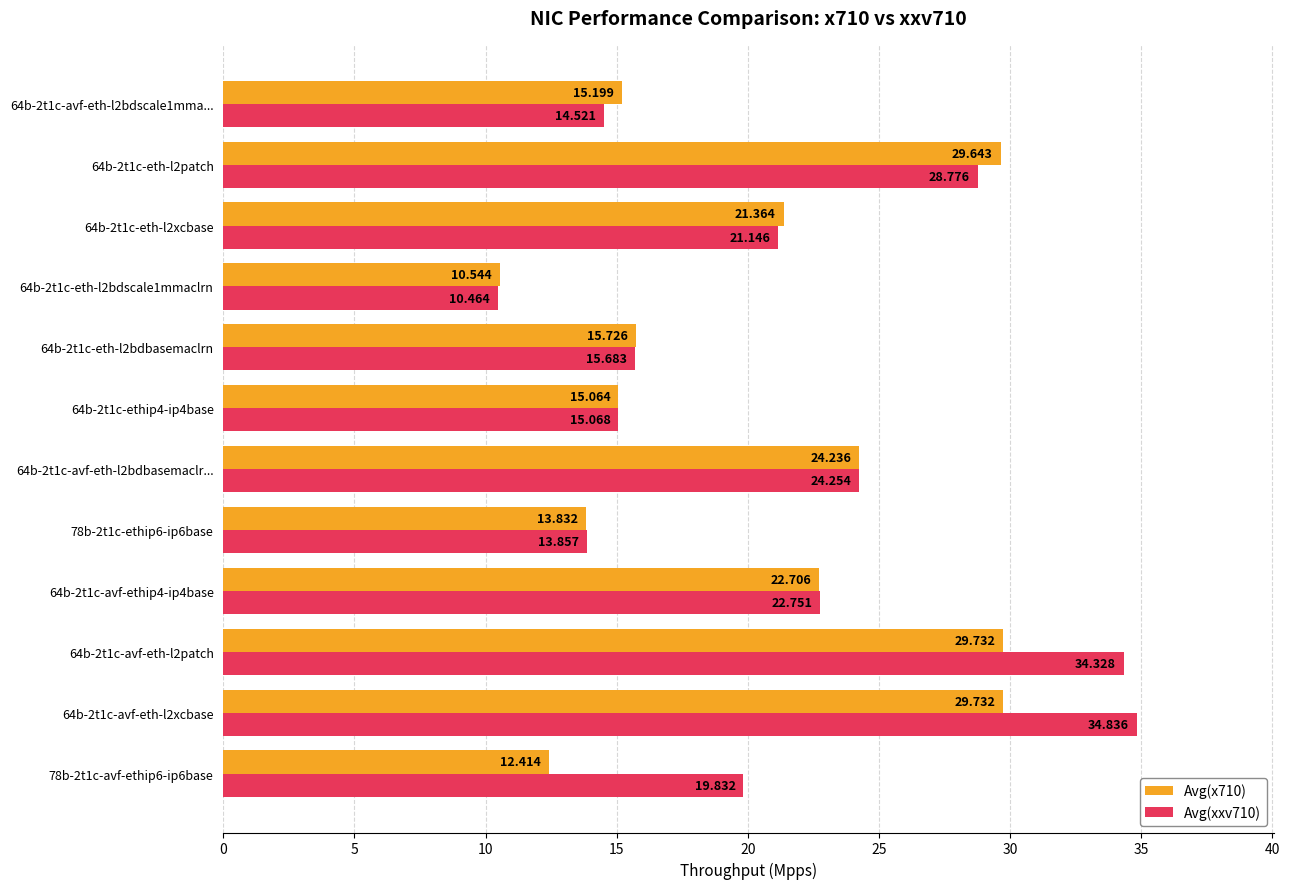

What is the highest value of the Avg(x710) series?

29.7